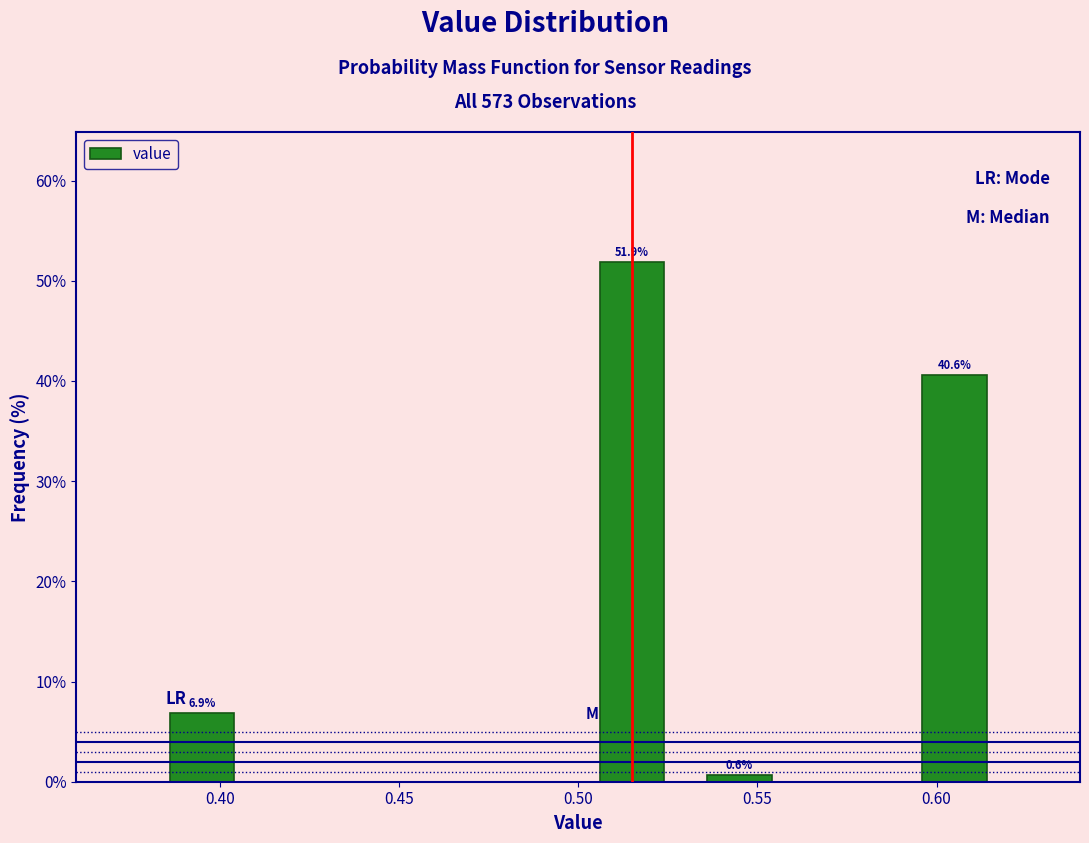

Over which range of the x-axis is the bar tallest?

0.50 to 0.53